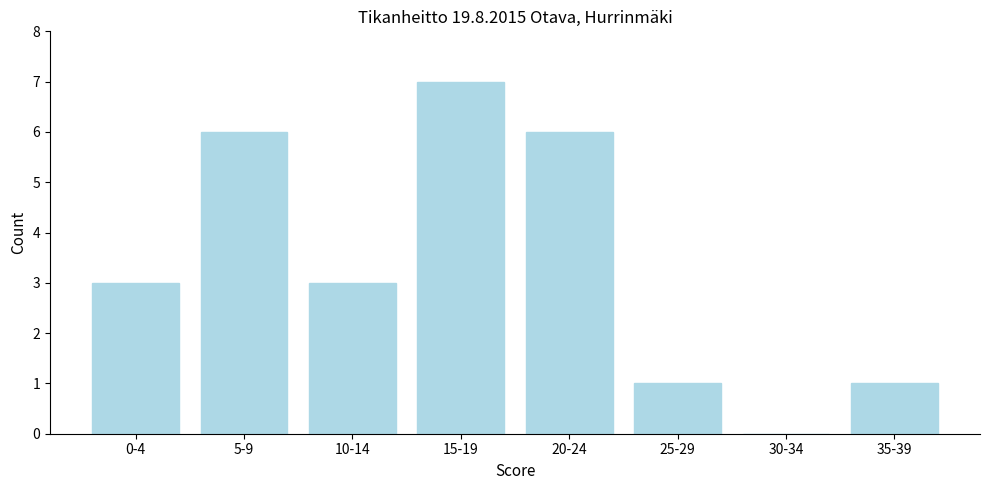

Reading left to right, what are all the values shown in this chart?

0-4=3	5-9=6	10-14=3	15-19=7	20-24=6	25-29=1	30-34=0	35-39=1